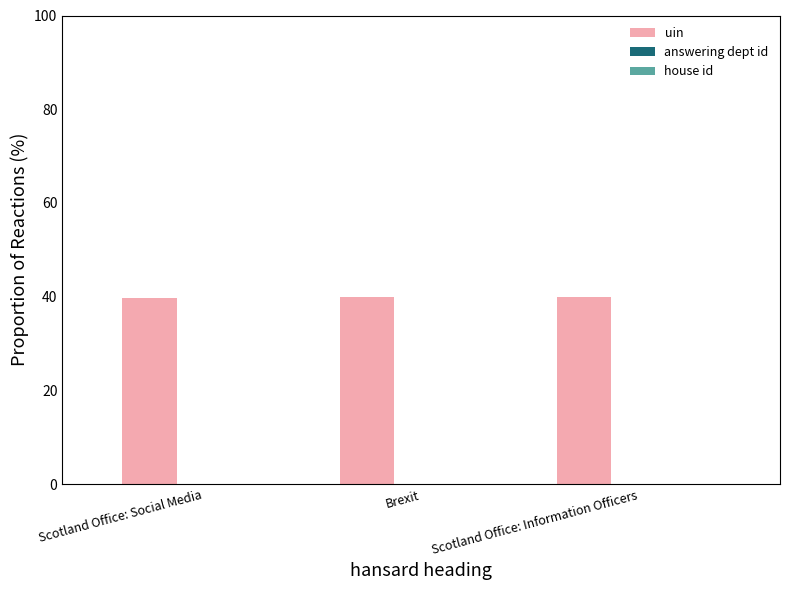

What is the greatest value displayed?

40.0